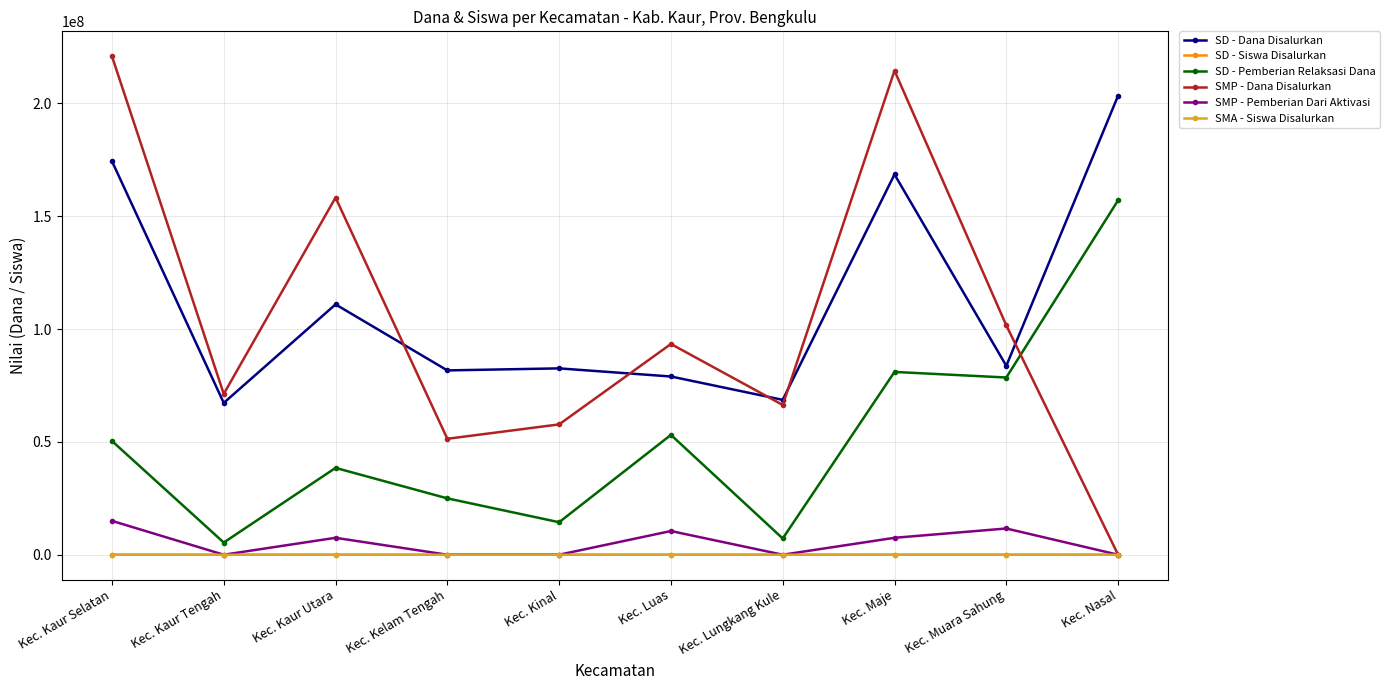

True or false: SD - Dana Disalurkan and SMP - Pemberian Dari Aktivasi cross at least once.

False